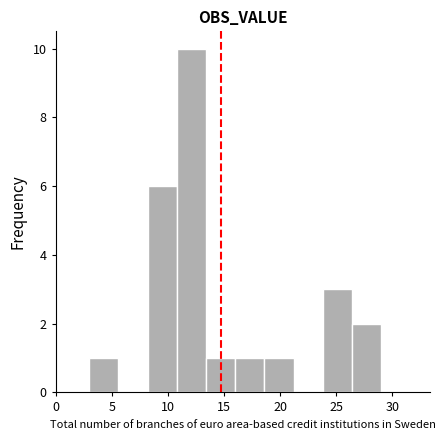

How tall is the bar that spans 23.8 to 26.4 on the x-axis? Neither the bar edges nor the heights are printed on the chart, so give them approximately, as read against the axes.

3